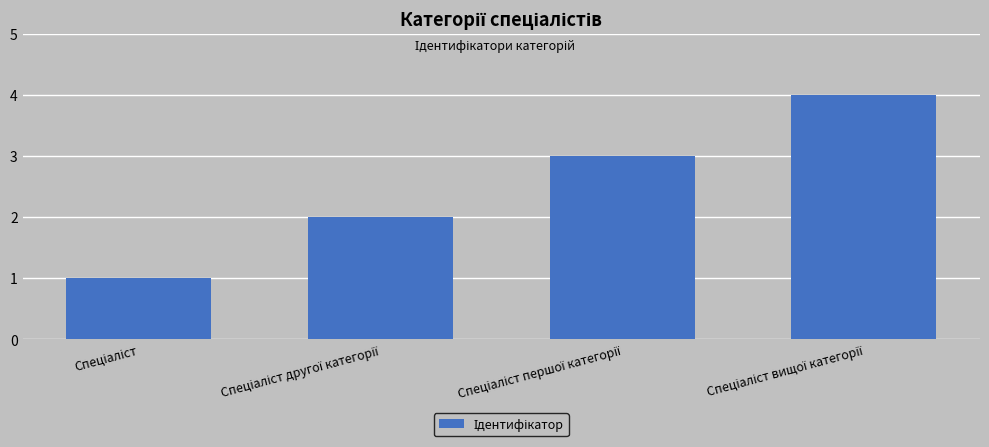

What is the difference between the maximum and minimum values?

3